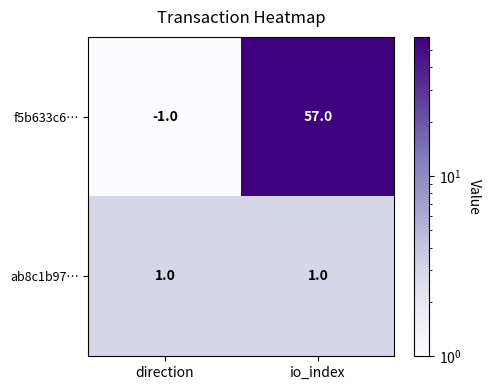

Reading left to right, transcribe all the data shown in this chart.

f5b633c6…: direction=-1	io_index=57
ab8c1b97…: direction=1	io_index=1